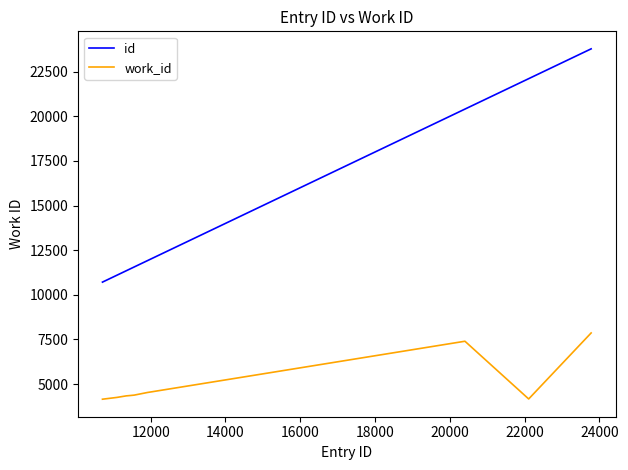

Which series has the widest spread of values?

id